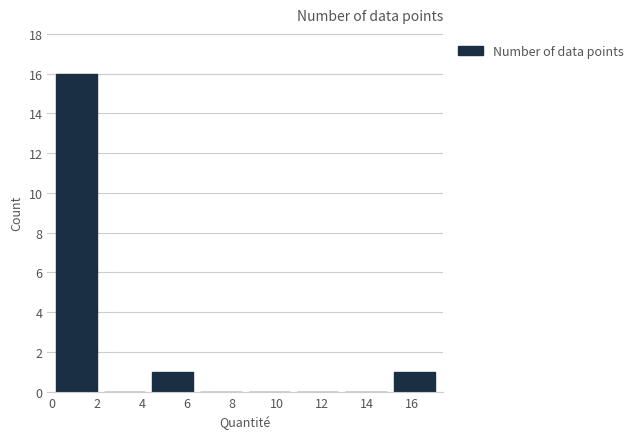

Over which range of the x-axis is the bar tallest?

0.0 to 2.2